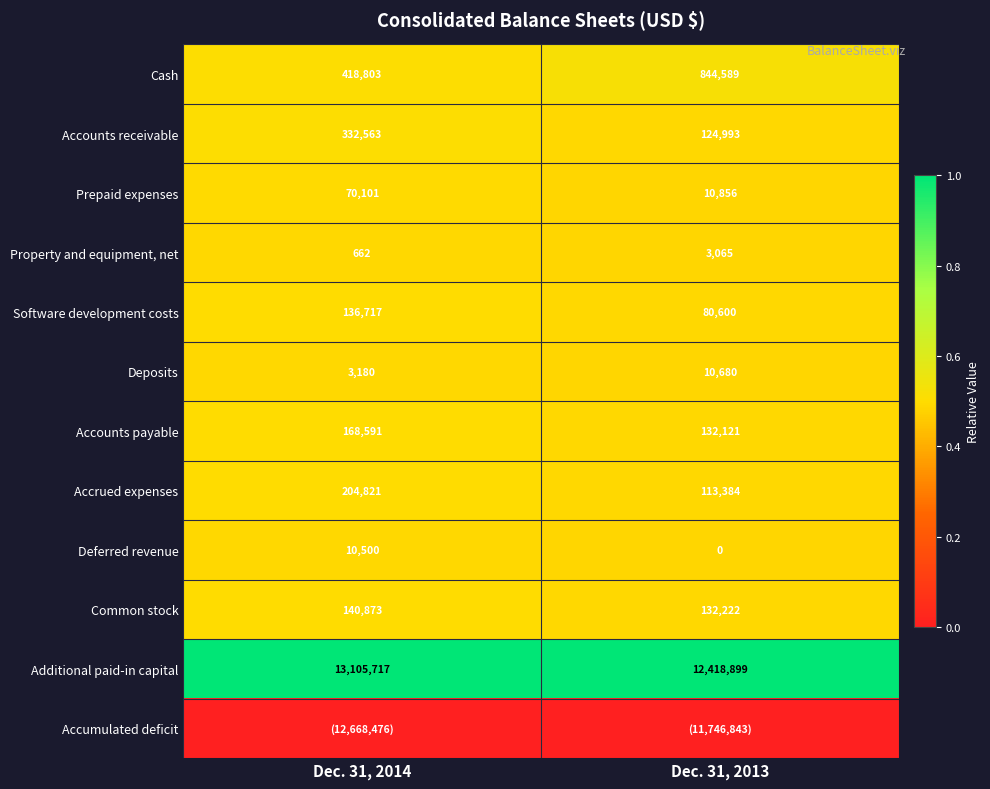

At which category does the chart reach its peak across all series?

Dec. 31, 2014